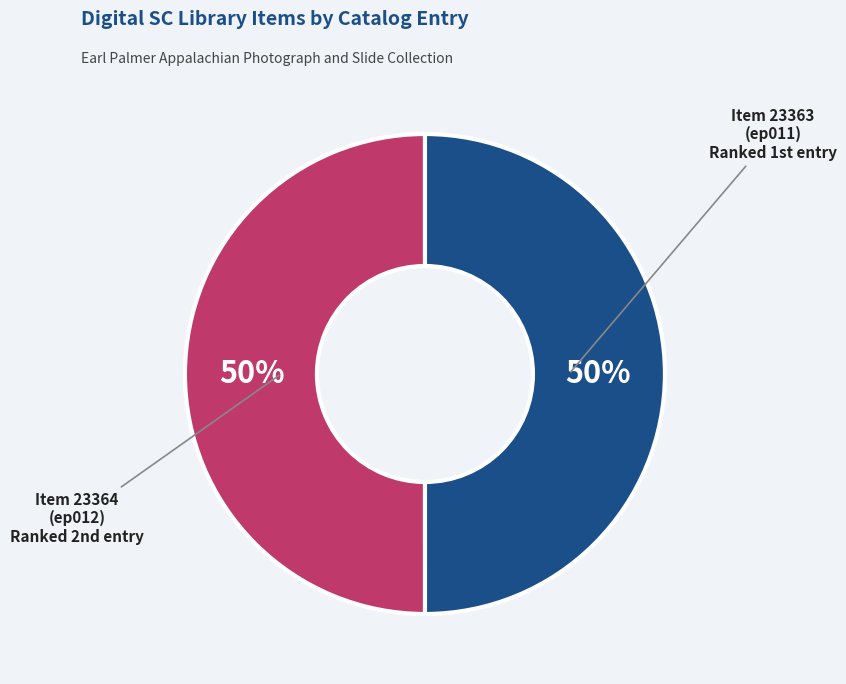

To the nearest percent, what is the average slice percentage?

50%